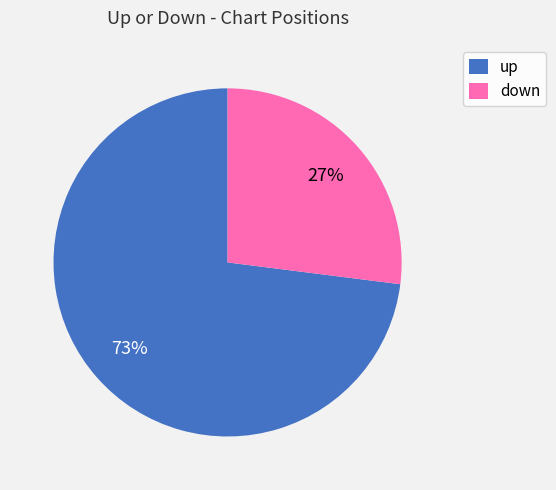

Count the number of slices in the pie.

2